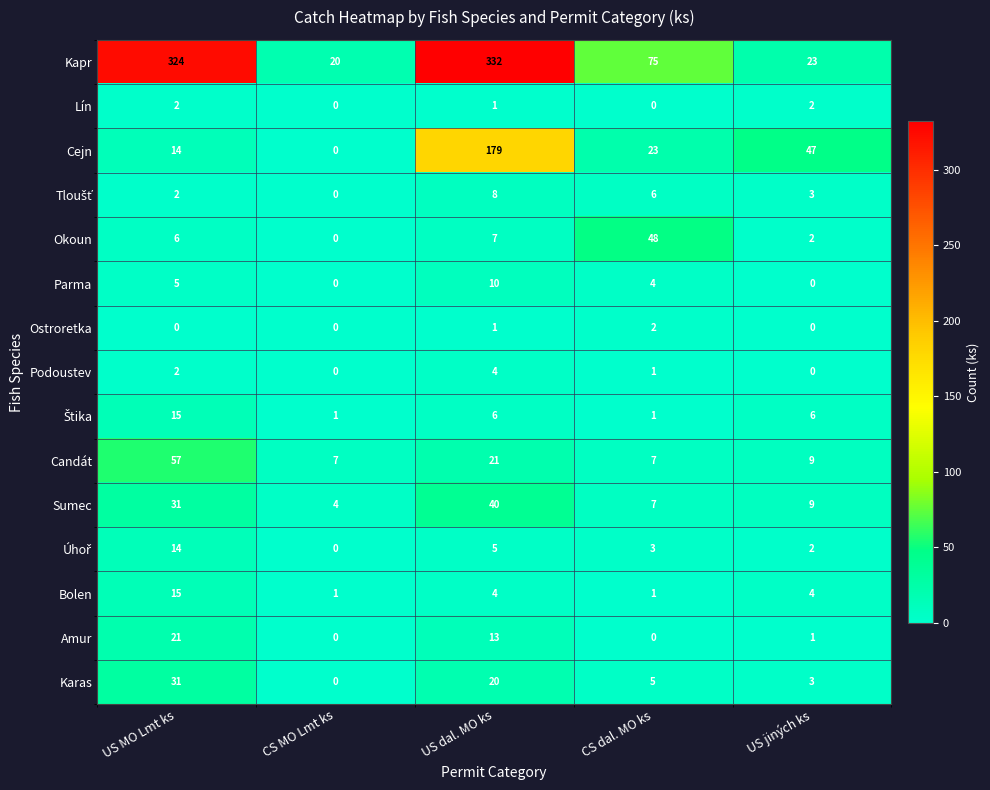

Count the number of data series in this chart.

15